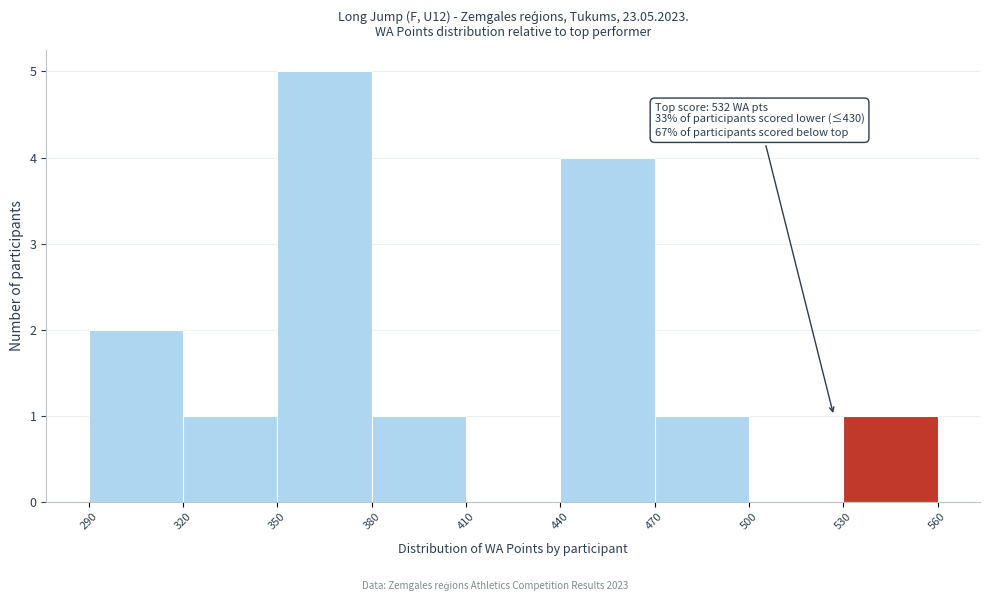

Over which range of the x-axis is the bar tallest?

350 to 380